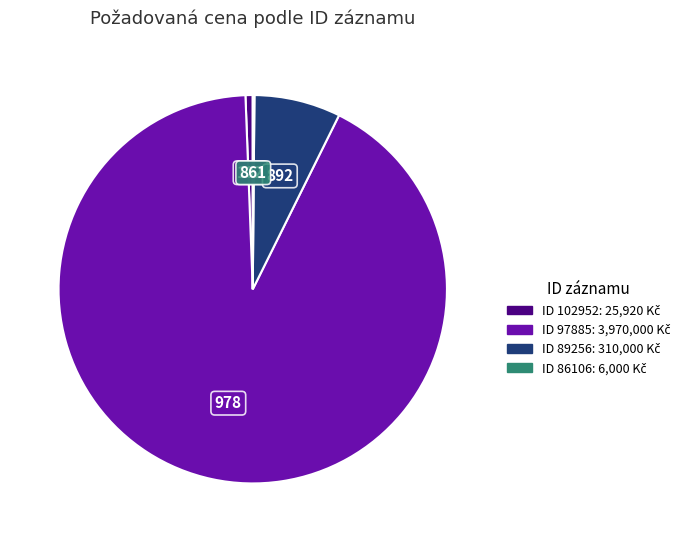

Is there any slice that represents more than half of the pie?

Yes